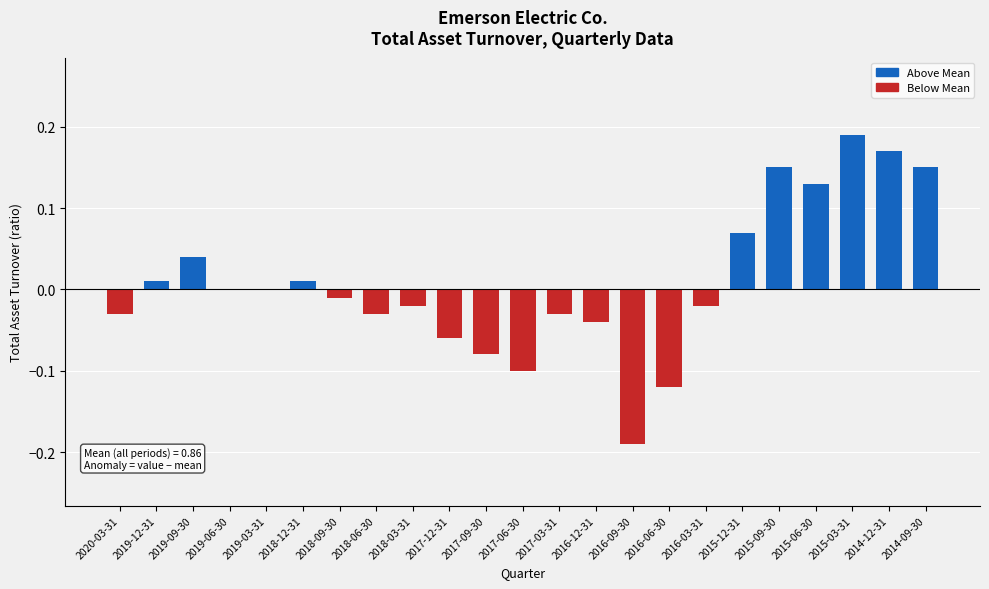

Is it true that the value at 2019-06-30 is -0.2?

False